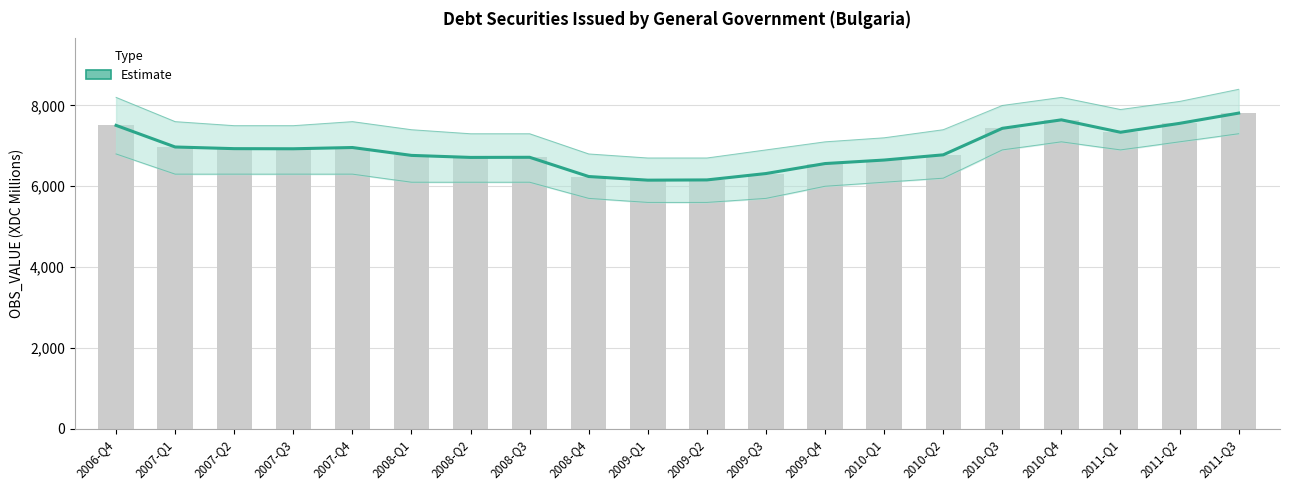

How many values exceed 6928?

9